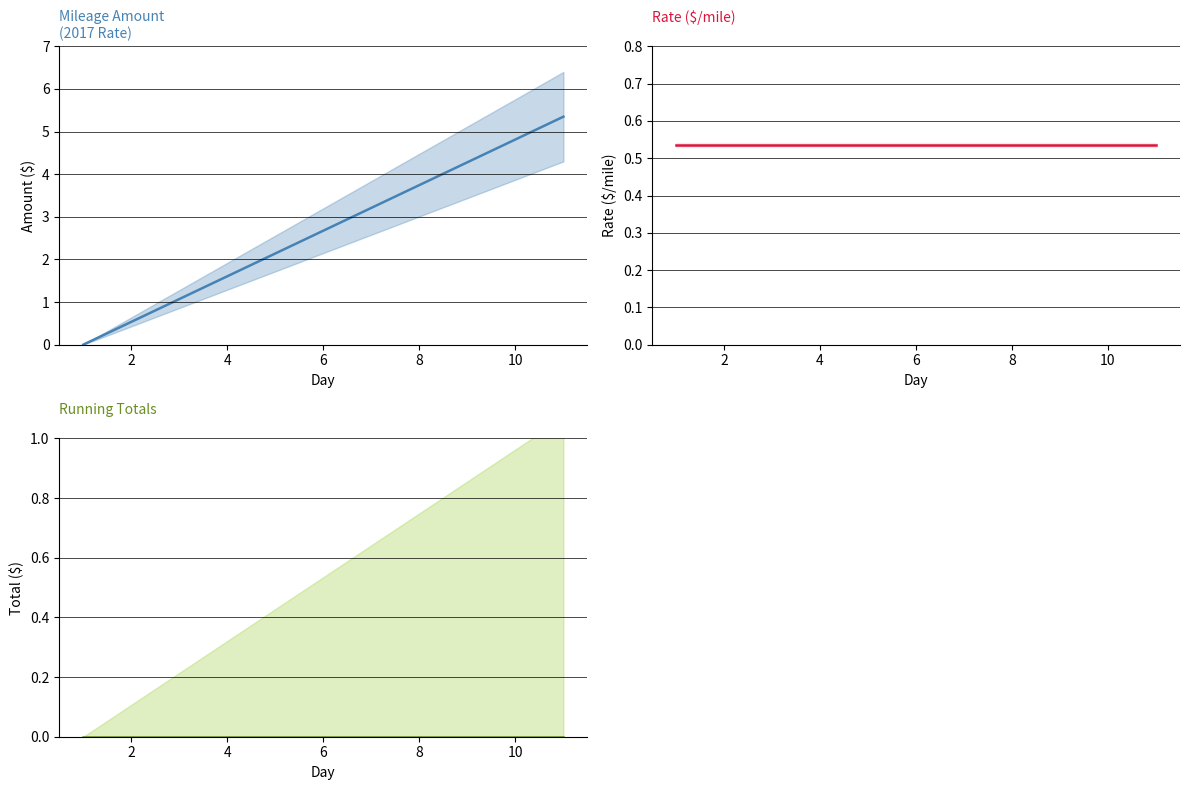

The 2017 Rate series shows 0.7 at 8. True or false?

False